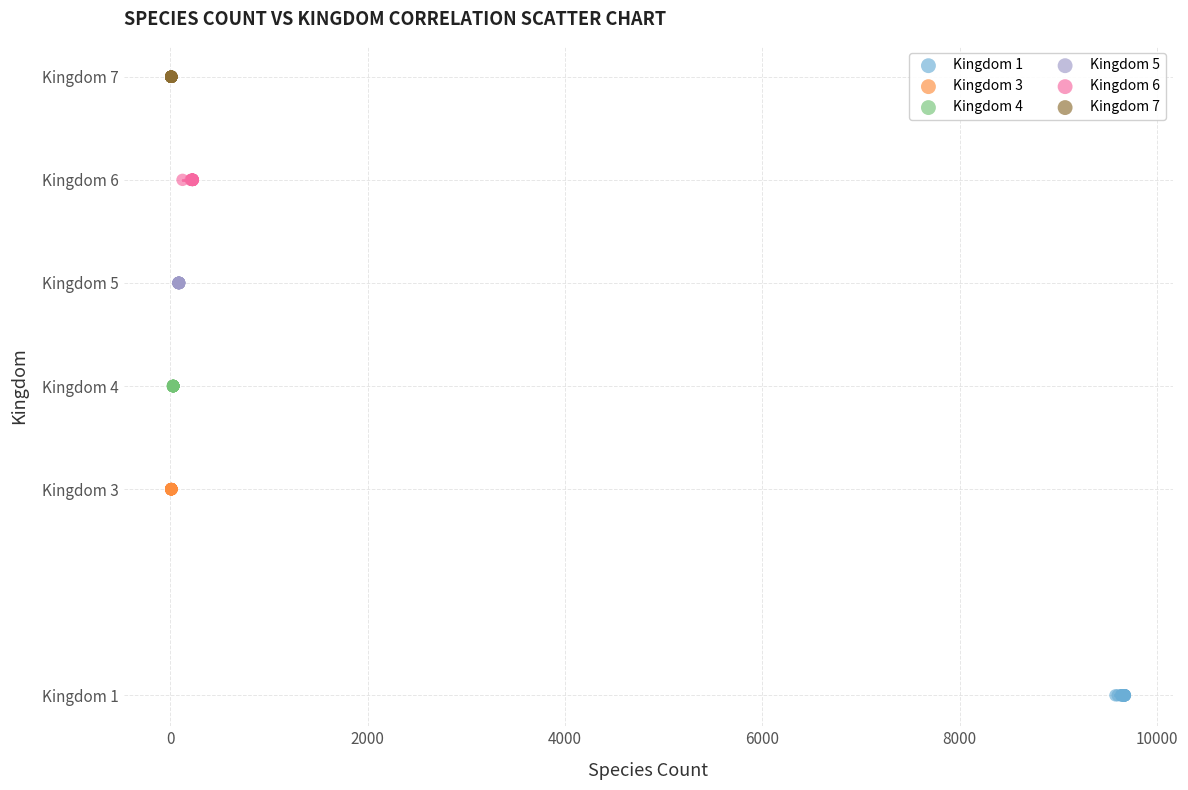

Which series reaches the maximum Y coordinate?

Kingdom 7